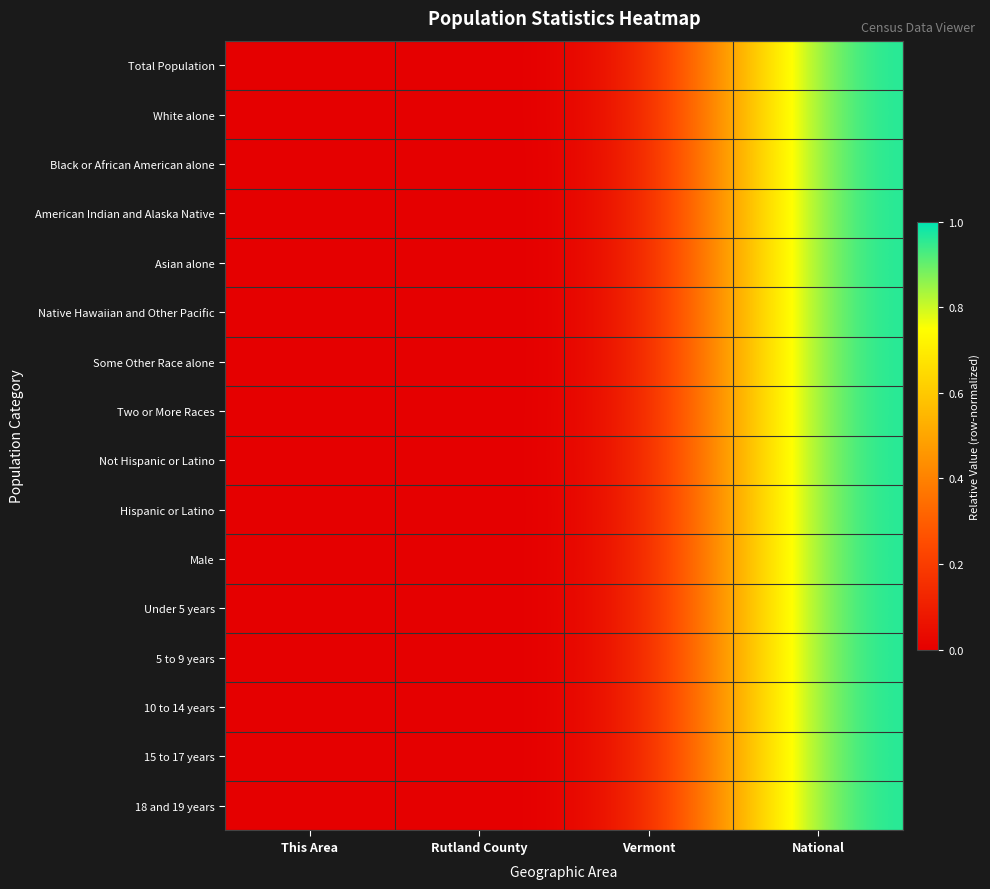

List the series in order of their peak value, lowest first.

Total Population, White alone, Black or African American alone, American Indian and Alaska Native, Asian alone, Native Hawaiian and Other Pacific, Some Other Race alone, Two or More Races, Not Hispanic or Latino, Hispanic or Latino, Male, Under 5 years, 5 to 9 years, 10 to 14 years, 15 to 17 years, 18 and 19 years